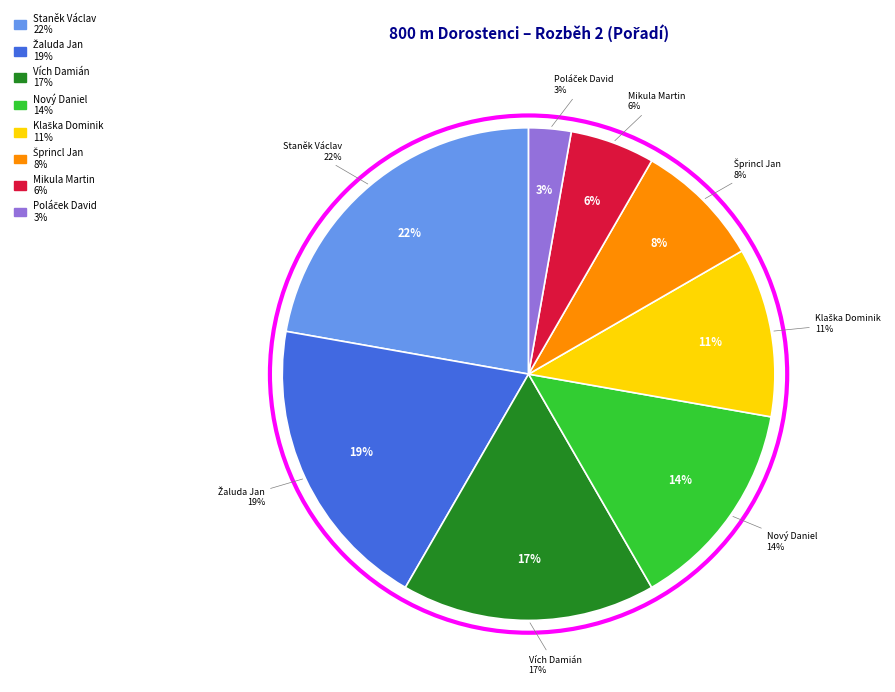

Count the number of slices in the pie.

8